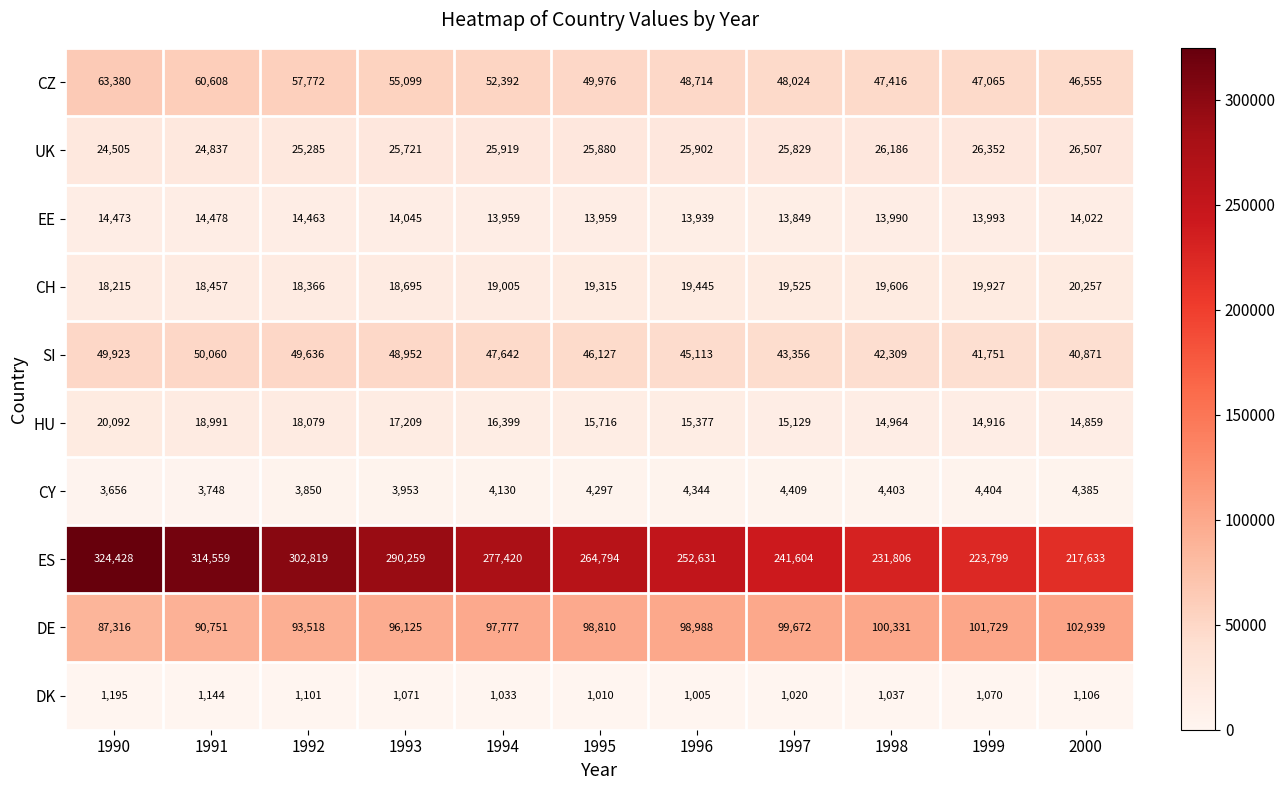

Read the SI value at 1992, to the nearest 50.

49650